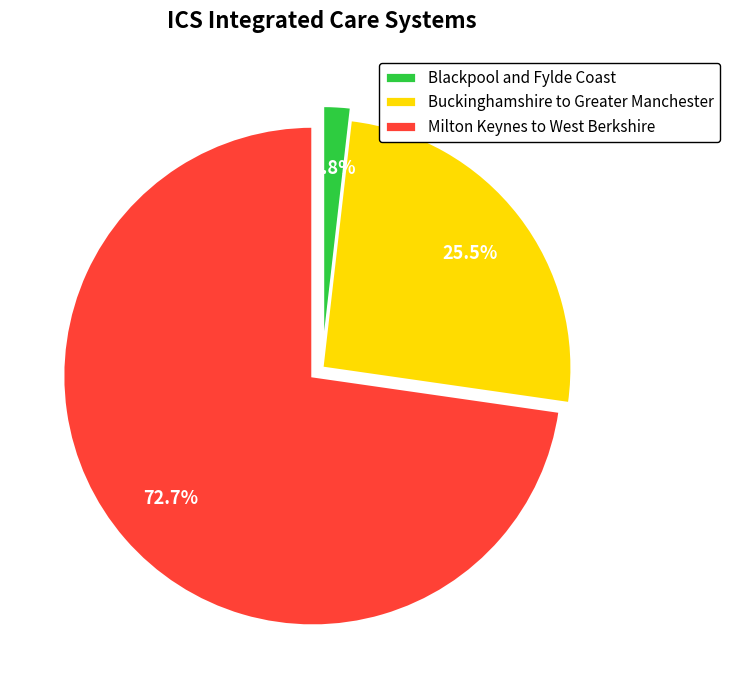

Rank the categories by value from lowest to highest.

Blackpool and Fylde Coast, Buckinghamshire to Greater Manchester, Milton Keynes to West Berkshire